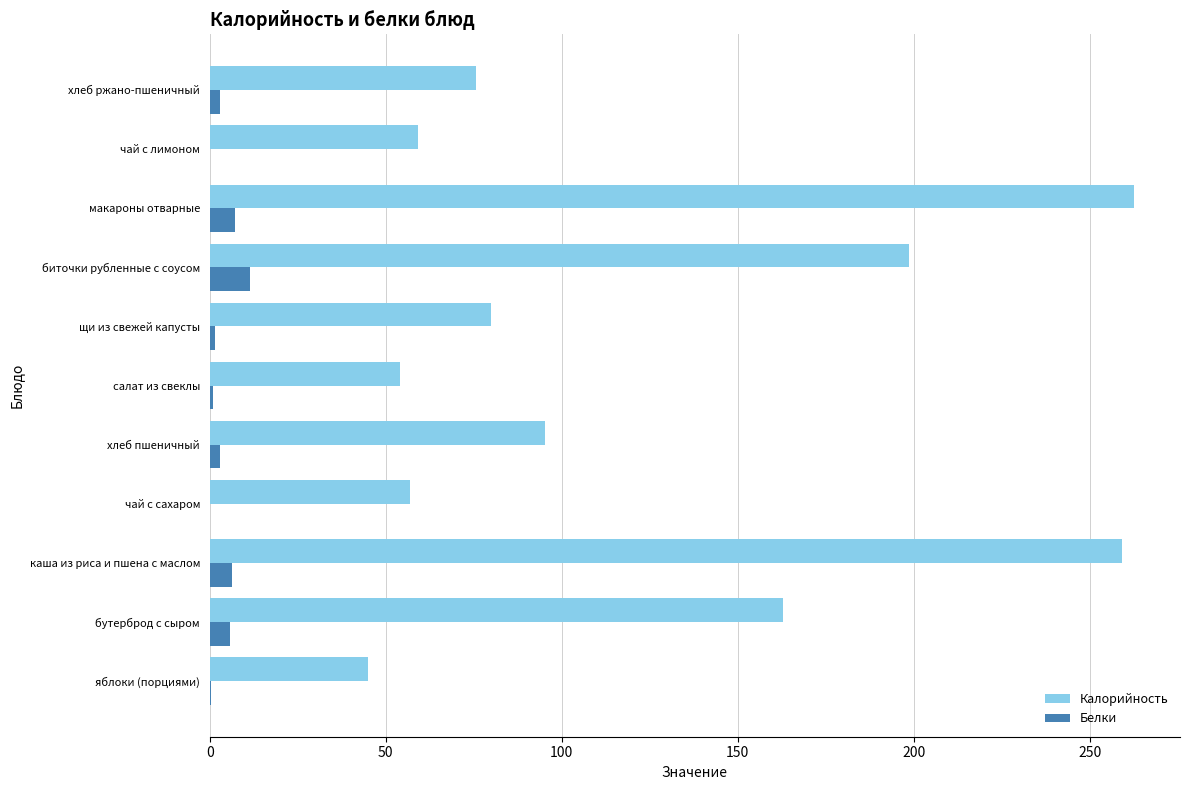

What is the sum of all Калорийность values?

1348.7